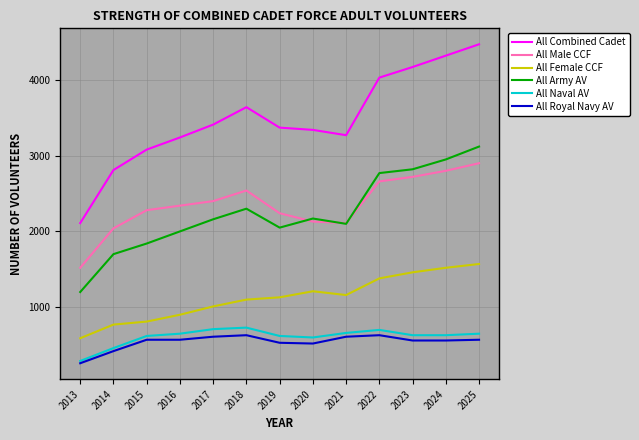

What is the difference between the All Army AV values at 2014 and 2016?

300